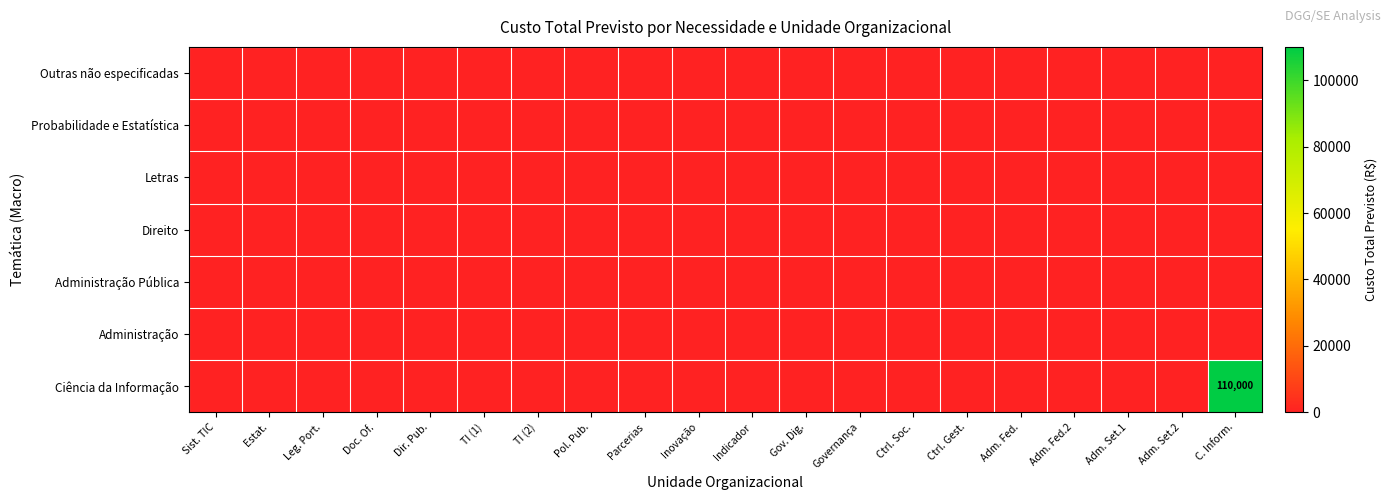

At which label is Letras closest to 0?

Sist. TIC